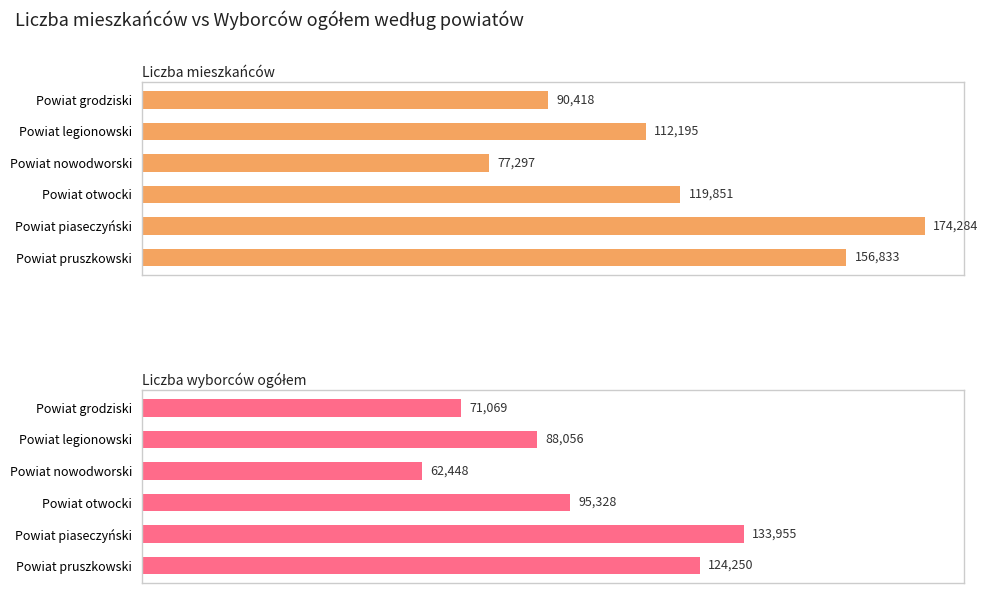

How many values in the Liczba mieszkańców series exceed 119851?

2